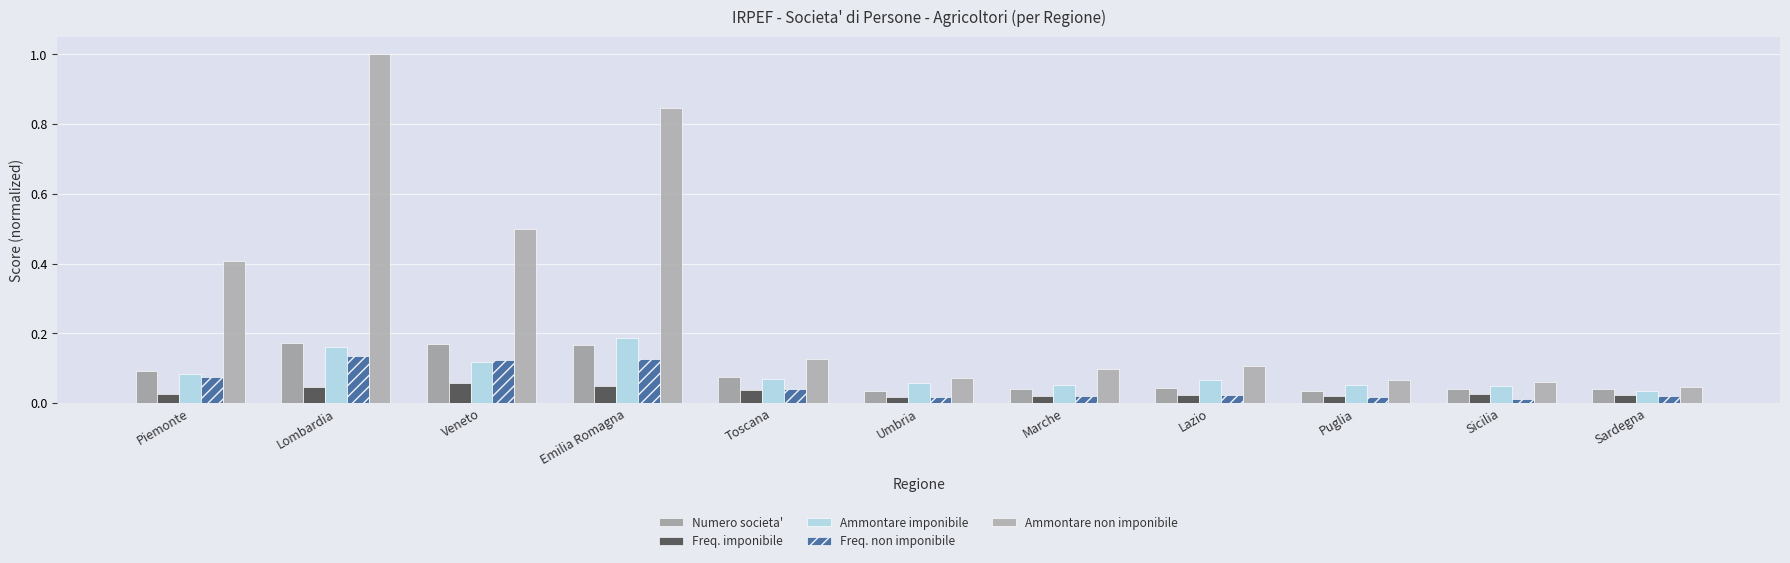

Which label corresponds to the largest value in the chart?

Lombardia